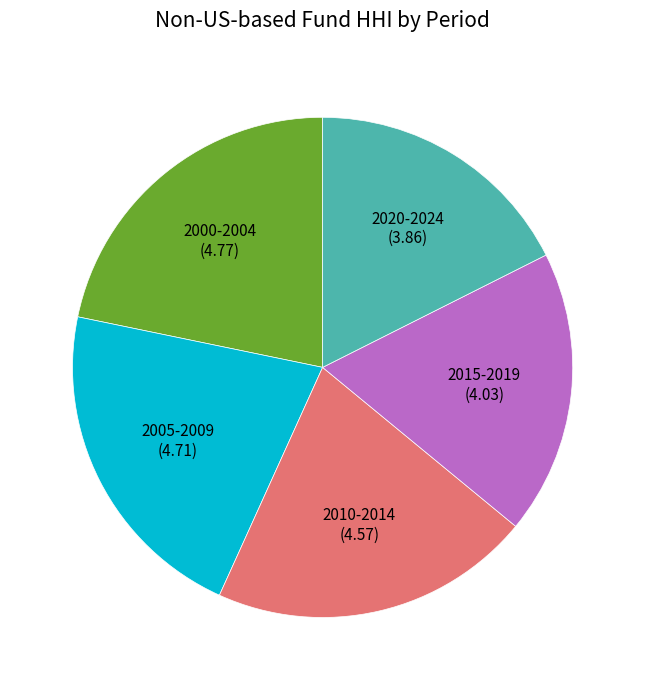

Which slice is the smallest?

2020-2024